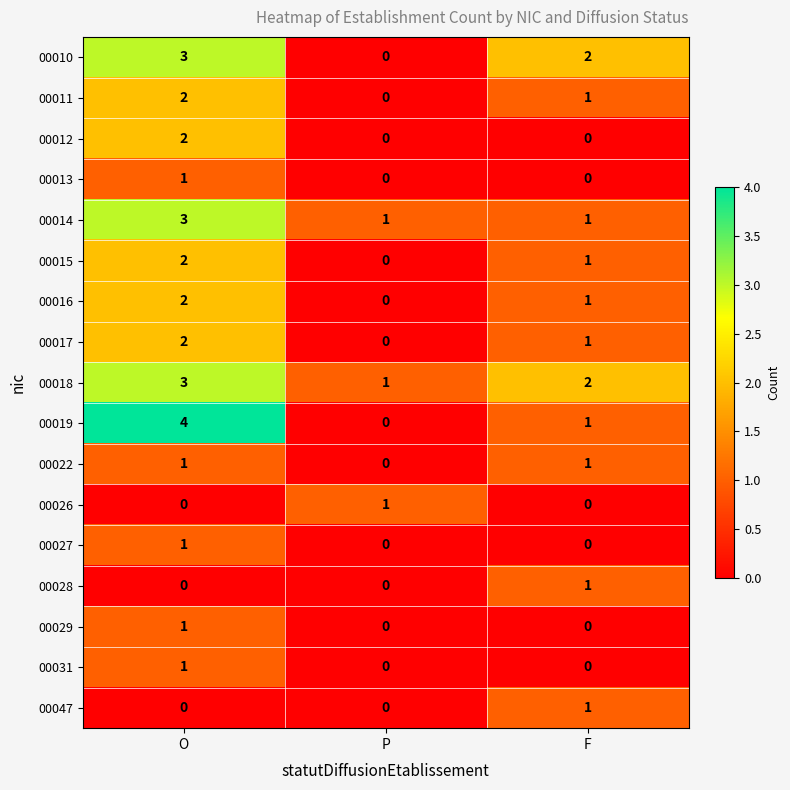

What is the total value across all series at O?

28